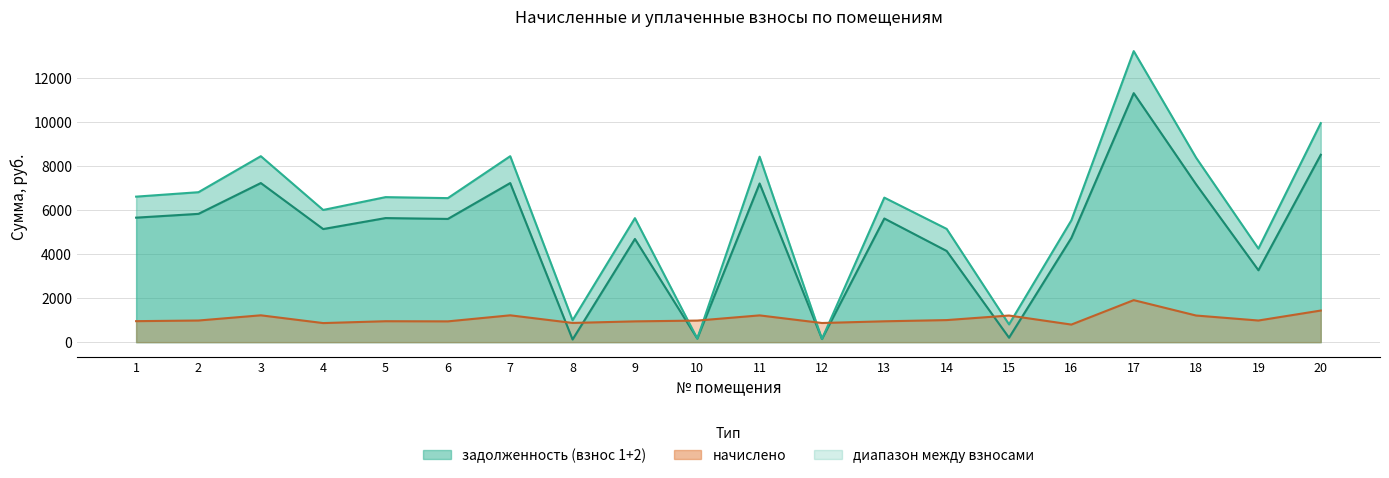

What value does the начислено series have at 10?

981.7